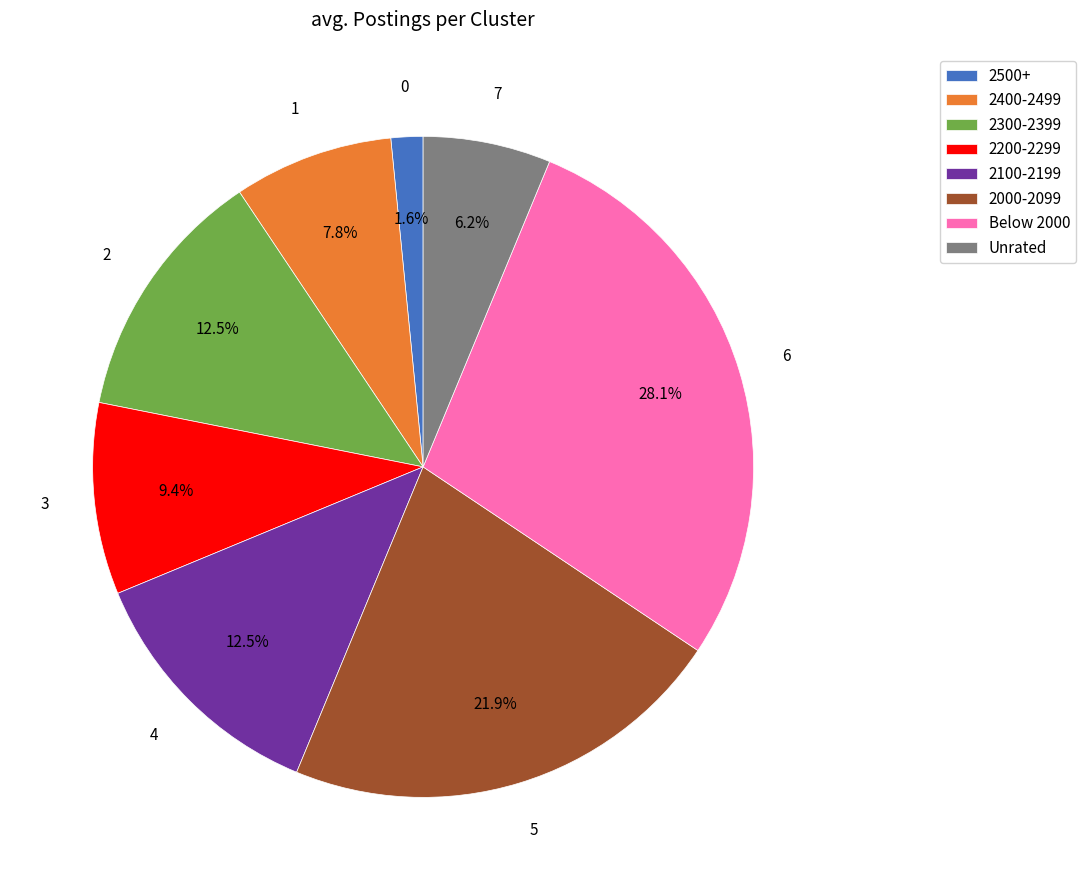

To the nearest percent, what is the average slice percentage?

12%